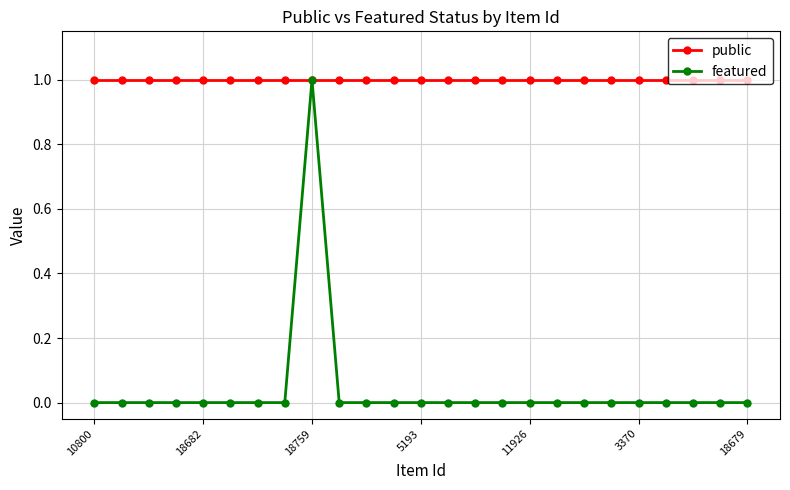

Does the chart have visible grid lines?

Yes